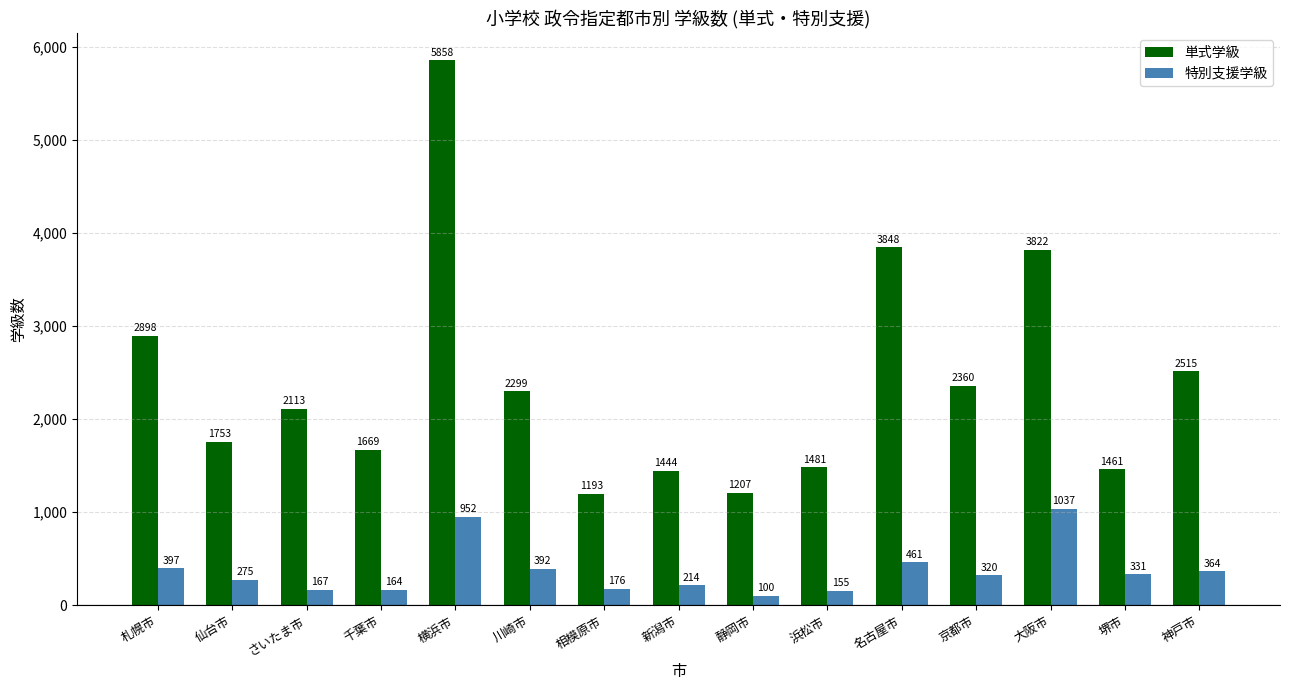

How many data points in 特別支援学級 are less than 320?

7